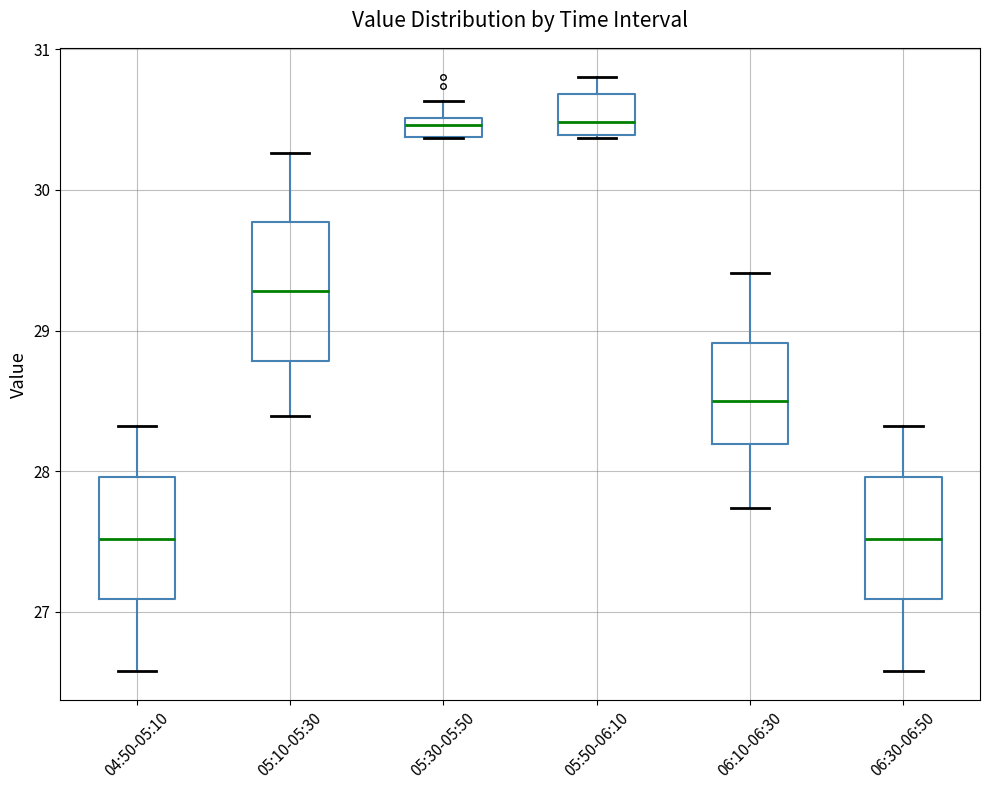

Which box is the tallest, from its lower edge to its upper edge?

05:10-05:30